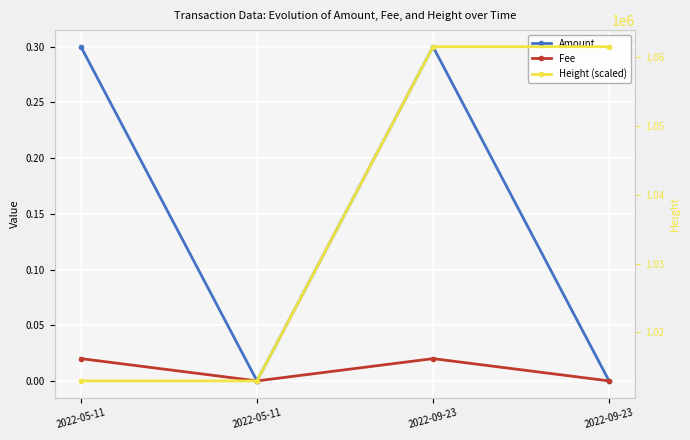

How many positive values does the Amount series have?

2